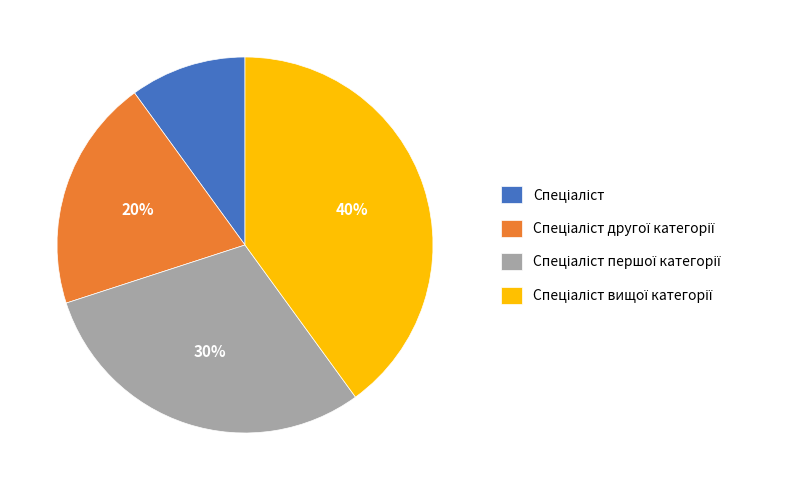

Is there any slice that represents more than half of the pie?

No